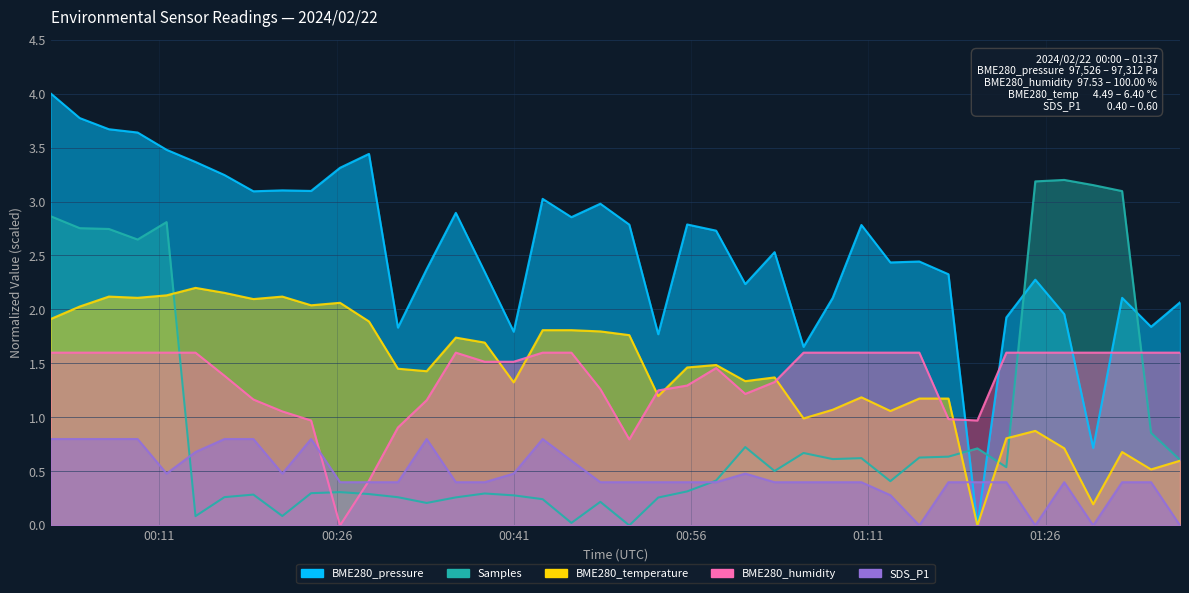

Reading right to left, transcribe all the data shown in this chart.

BME280_pressure: 2024/02/22 01:37:23=2.1	2024/02/22 01:34:56=1.8	2024/02/22 01:32:29=2.1	2024/02/22 01:30:02=0.7	2024/02/22 01:27:35=2.0	2024/02/22 01:25:08=2.3	2024/02/22 01:22:41=1.9	2024/02/22 01:20:14=0.0	2024/02/22 01:17:47=2.3	2024/02/22 01:15:19=2.4	2024/02/22 01:12:52=2.4	2024/02/22 01:10:25=2.8	2024/02/22 01:07:59=2.1	2024/02/22 01:05:31=1.7	2024/02/22 01:03:04=2.5	2024/02/22 01:00:35=2.2	2024/02/22 00:58:07=2.7	2024/02/22 00:55:40=2.8	2024/02/22 00:53:13=1.8	2024/02/22 00:50:46=2.8	2024/02/22 00:48:19=3.0	2024/02/22 00:45:52=2.9	2024/02/22 00:43:26=3.0	2024/02/22 00:40:59=1.8	2024/02/22 00:38:32=2.3	2024/02/22 00:36:05=2.9	2024/02/22 00:33:37=2.4	2024/02/22 00:31:11=1.8	2024/02/22 00:28:44=3.4	2024/02/22 00:26:17=3.3	2024/02/22 00:23:50=3.1	2024/02/22 00:21:24=3.1	2024/02/22 00:18:57=3.1	2024/02/22 00:16:30=3.2	2024/02/22 00:14:03=3.4	2024/02/22 00:11:36=3.5	2024/02/22 00:09:09=3.6	2024/02/22 00:06:43=3.7	2024/02/22 00:04:15=3.8	2024/02/22 00:01:48=4.0
Samples: 2024/02/22 01:37:23=0.6	2024/02/22 01:34:56=0.9	2024/02/22 01:32:29=3.1	2024/02/22 01:30:02=3.2	2024/02/22 01:27:35=3.2	2024/02/22 01:25:08=3.2	2024/02/22 01:22:41=0.5	2024/02/22 01:20:14=0.7	2024/02/22 01:17:47=0.6	2024/02/22 01:15:19=0.6	2024/02/22 01:12:52=0.4	2024/02/22 01:10:25=0.6	2024/02/22 01:07:59=0.6	2024/02/22 01:05:31=0.7	2024/02/22 01:03:04=0.5	2024/02/22 01:00:35=0.7	2024/02/22 00:58:07=0.4	2024/02/22 00:55:40=0.3	2024/02/22 00:53:13=0.3	2024/02/22 00:50:46=0.0	2024/02/22 00:48:19=0.2	2024/02/22 00:45:52=0.0	2024/02/22 00:43:26=0.2	2024/02/22 00:40:59=0.3	2024/02/22 00:38:32=0.3	2024/02/22 00:36:05=0.3	2024/02/22 00:33:37=0.2	2024/02/22 00:31:11=0.3	2024/02/22 00:28:44=0.3	2024/02/22 00:26:17=0.3	2024/02/22 00:23:50=0.3	2024/02/22 00:21:24=0.1	2024/02/22 00:18:57=0.3	2024/02/22 00:16:30=0.3	2024/02/22 00:14:03=0.1	2024/02/22 00:11:36=2.8	2024/02/22 00:09:09=2.6	2024/02/22 00:06:43=2.7	2024/02/22 00:04:15=2.8	2024/02/22 00:01:48=2.9
BME280_temperature: 2024/02/22 01:37:23=0.6	2024/02/22 01:34:56=0.5	2024/02/22 01:32:29=0.7	2024/02/22 01:30:02=0.2	2024/02/22 01:27:35=0.7	2024/02/22 01:25:08=0.9	2024/02/22 01:22:41=0.8	2024/02/22 01:20:14=0.0	2024/02/22 01:17:47=1.2	2024/02/22 01:15:19=1.2	2024/02/22 01:12:52=1.1	2024/02/22 01:10:25=1.2	2024/02/22 01:07:59=1.1	2024/02/22 01:05:31=1.0	2024/02/22 01:03:04=1.4	2024/02/22 01:00:35=1.3	2024/02/22 00:58:07=1.5	2024/02/22 00:55:40=1.5	2024/02/22 00:53:13=1.2	2024/02/22 00:50:46=1.8	2024/02/22 00:48:19=1.8	2024/02/22 00:45:52=1.8	2024/02/22 00:43:26=1.8	2024/02/22 00:40:59=1.3	2024/02/22 00:38:32=1.7	2024/02/22 00:36:05=1.7	2024/02/22 00:33:37=1.4	2024/02/22 00:31:11=1.5	2024/02/22 00:28:44=1.9	2024/02/22 00:26:17=2.1	2024/02/22 00:23:50=2.0	2024/02/22 00:21:24=2.1	2024/02/22 00:18:57=2.1	2024/02/22 00:16:30=2.2	2024/02/22 00:14:03=2.2	2024/02/22 00:11:36=2.1	2024/02/22 00:09:09=2.1	2024/02/22 00:06:43=2.1	2024/02/22 00:04:15=2.0	2024/02/22 00:01:48=1.9
BME280_humidity: 2024/02/22 01:37:23=1.6	2024/02/22 01:34:56=1.6	2024/02/22 01:32:29=1.6	2024/02/22 01:30:02=1.6	2024/02/22 01:27:35=1.6	2024/02/22 01:25:08=1.6	2024/02/22 01:22:41=1.6	2024/02/22 01:20:14=1.0	2024/02/22 01:17:47=1.0	2024/02/22 01:15:19=1.6	2024/02/22 01:12:52=1.6	2024/02/22 01:10:25=1.6	2024/02/22 01:07:59=1.6	2024/02/22 01:05:31=1.6	2024/02/22 01:03:04=1.3	2024/02/22 01:00:35=1.2	2024/02/22 00:58:07=1.5	2024/02/22 00:55:40=1.3	2024/02/22 00:53:13=1.3	2024/02/22 00:50:46=0.8	2024/02/22 00:48:19=1.3	2024/02/22 00:45:52=1.6	2024/02/22 00:43:26=1.6	2024/02/22 00:40:59=1.5	2024/02/22 00:38:32=1.5	2024/02/22 00:36:05=1.6	2024/02/22 00:33:37=1.2	2024/02/22 00:31:11=0.9	2024/02/22 00:28:44=0.4	2024/02/22 00:26:17=0.0	2024/02/22 00:23:50=1.0	2024/02/22 00:21:24=1.1	2024/02/22 00:18:57=1.2	2024/02/22 00:16:30=1.4	2024/02/22 00:14:03=1.6	2024/02/22 00:11:36=1.6	2024/02/22 00:09:09=1.6	2024/02/22 00:06:43=1.6	2024/02/22 00:04:15=1.6	2024/02/22 00:01:48=1.6
SDS_P1: 2024/02/22 01:37:23=0.0	2024/02/22 01:34:56=0.4	2024/02/22 01:32:29=0.4	2024/02/22 01:30:02=0.0	2024/02/22 01:27:35=0.4	2024/02/22 01:25:08=0.0	2024/02/22 01:22:41=0.4	2024/02/22 01:20:14=0.4	2024/02/22 01:17:47=0.4	2024/02/22 01:15:19=0.0	2024/02/22 01:12:52=0.3	2024/02/22 01:10:25=0.4	2024/02/22 01:07:59=0.4	2024/02/22 01:05:31=0.4	2024/02/22 01:03:04=0.4	2024/02/22 01:00:35=0.5	2024/02/22 00:58:07=0.4	2024/02/22 00:55:40=0.4	2024/02/22 00:53:13=0.4	2024/02/22 00:50:46=0.4	2024/02/22 00:48:19=0.4	2024/02/22 00:45:52=0.6	2024/02/22 00:43:26=0.8	2024/02/22 00:40:59=0.5	2024/02/22 00:38:32=0.4	2024/02/22 00:36:05=0.4	2024/02/22 00:33:37=0.8	2024/02/22 00:31:11=0.4	2024/02/22 00:28:44=0.4	2024/02/22 00:26:17=0.4	2024/02/22 00:23:50=0.8	2024/02/22 00:21:24=0.5	2024/02/22 00:18:57=0.8	2024/02/22 00:16:30=0.8	2024/02/22 00:14:03=0.7	2024/02/22 00:11:36=0.5	2024/02/22 00:09:09=0.8	2024/02/22 00:06:43=0.8	2024/02/22 00:04:15=0.8	2024/02/22 00:01:48=0.8